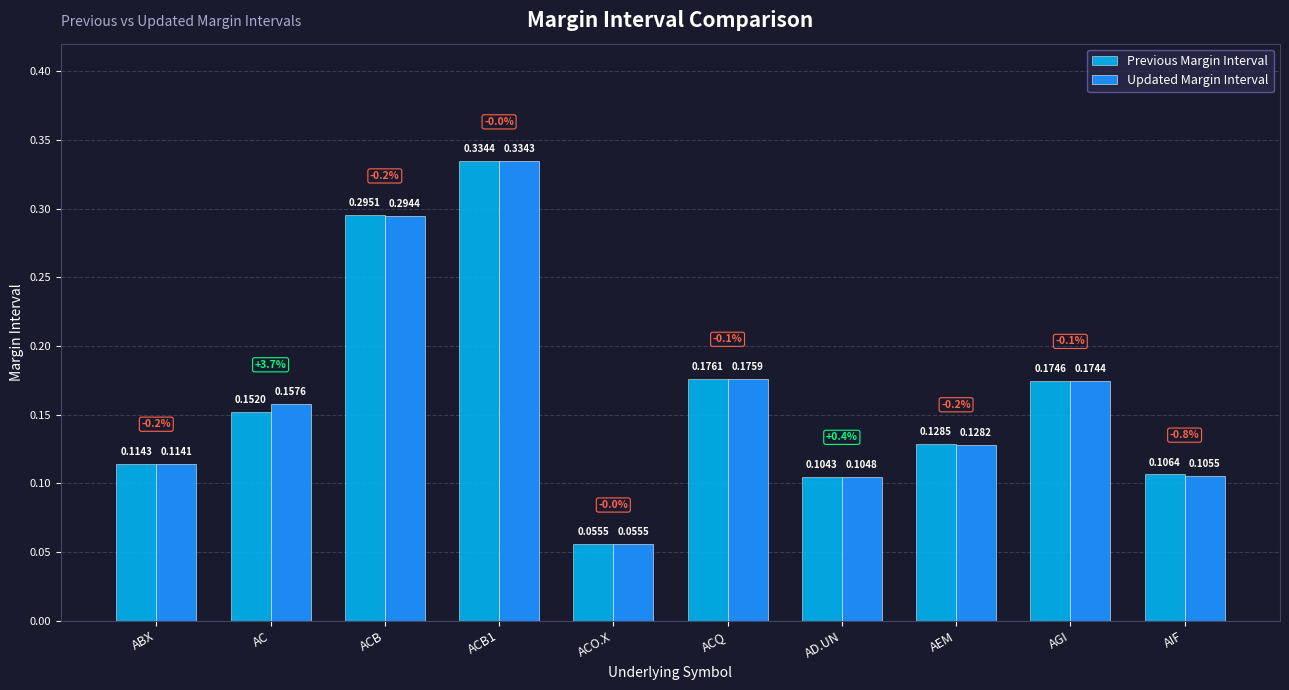

List the series in order of their overall mean, highest first.

Updated Margin Interval, Previous Margin Interval